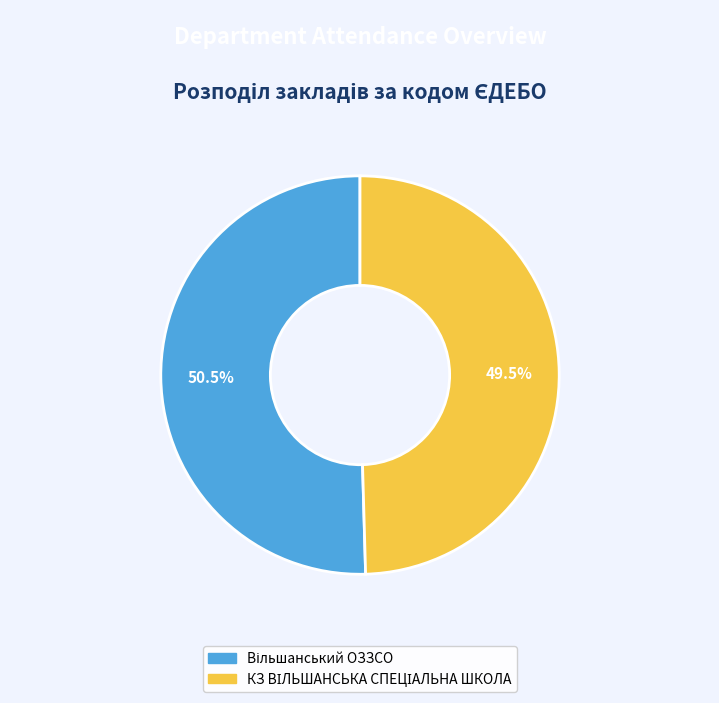

Does any single category account for the majority?

Yes